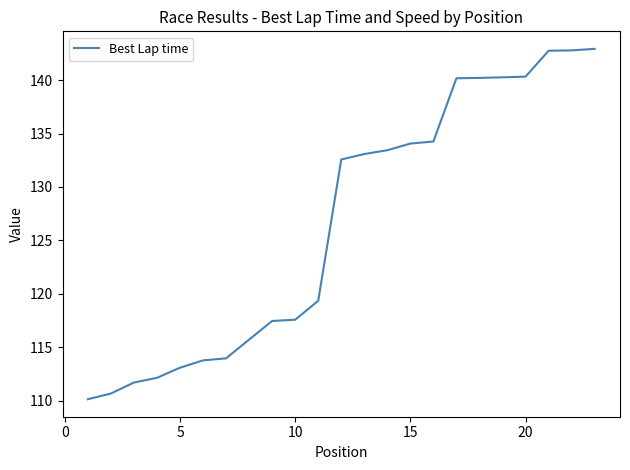

What is the smallest value displayed?

110.1